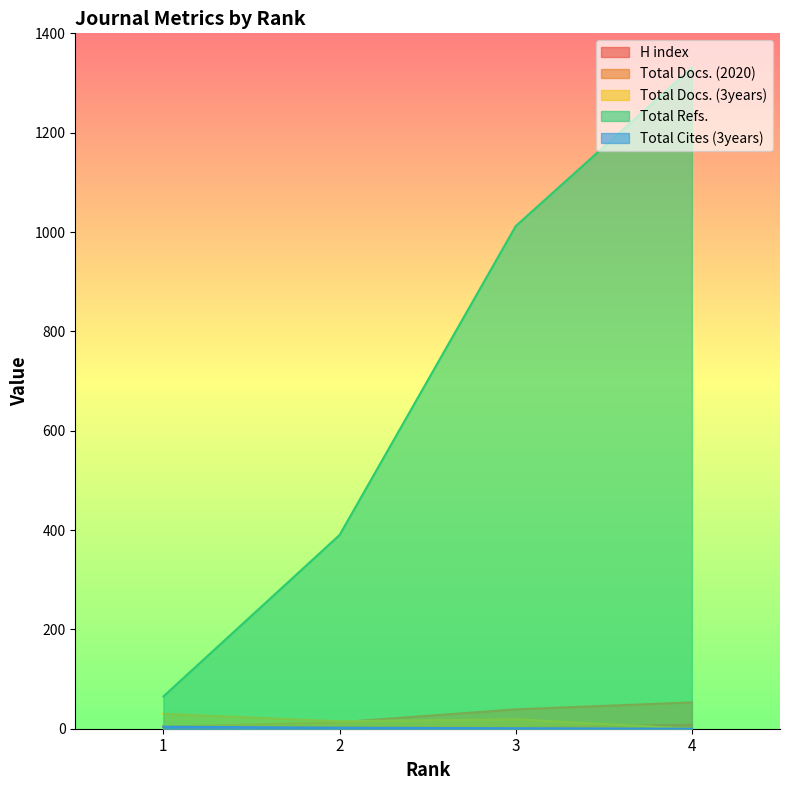

True or false: H index has a value of 4 at 4.

False